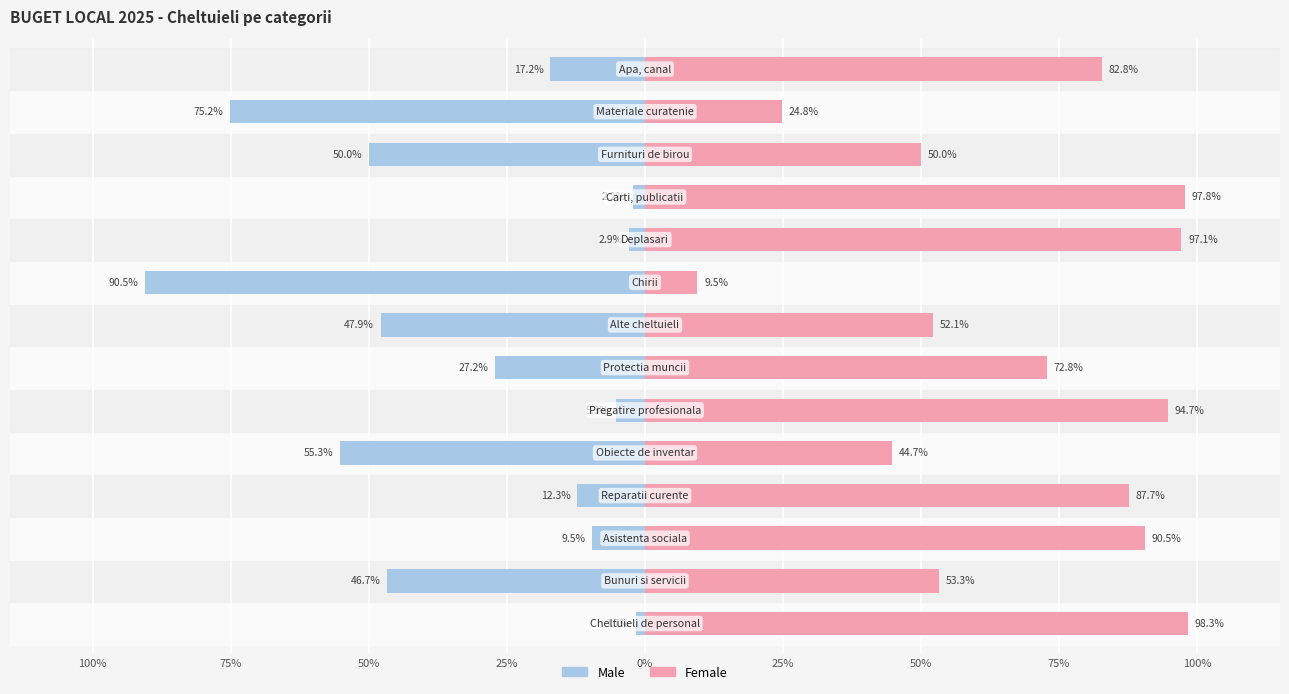

What is the sum of all Male values?

-443.9